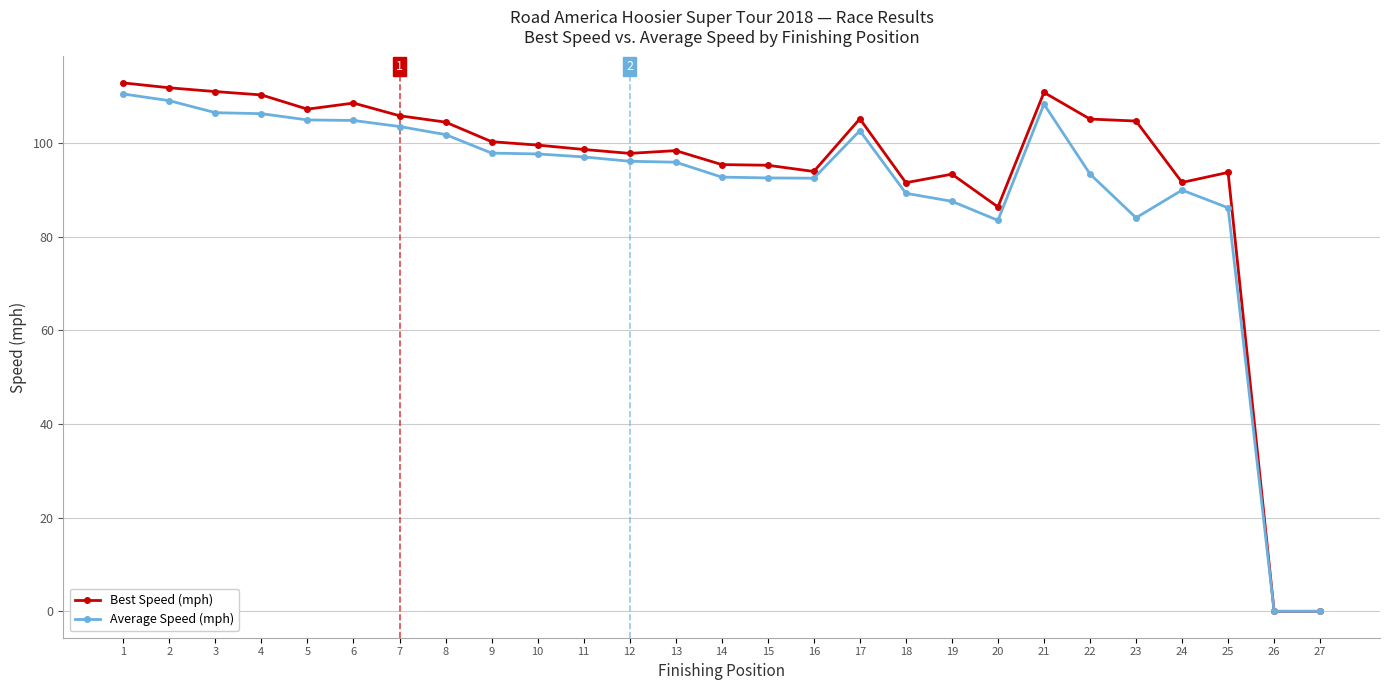

True or false: Best Speed (mph) has a value of 86.3 at 20.

True